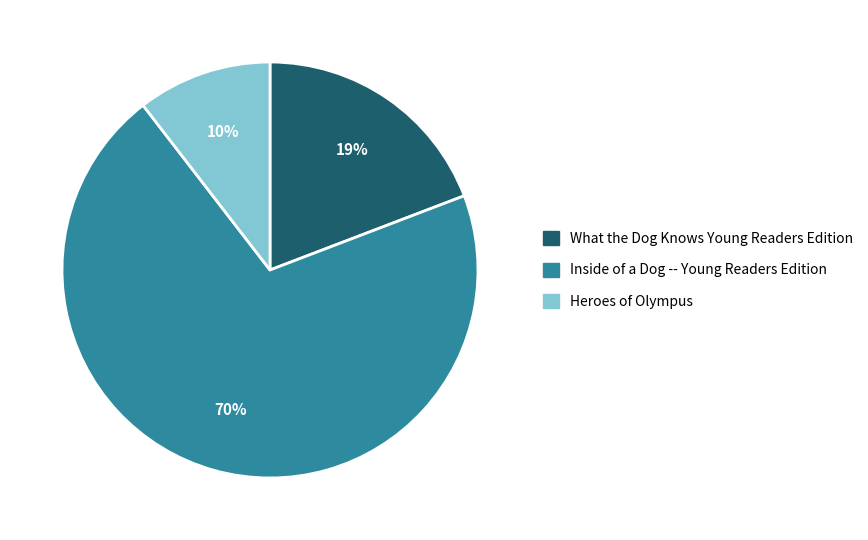

Combined, do What the Dog Knows Young Readers Edition and Heroes of Olympus account for over 50%?

No